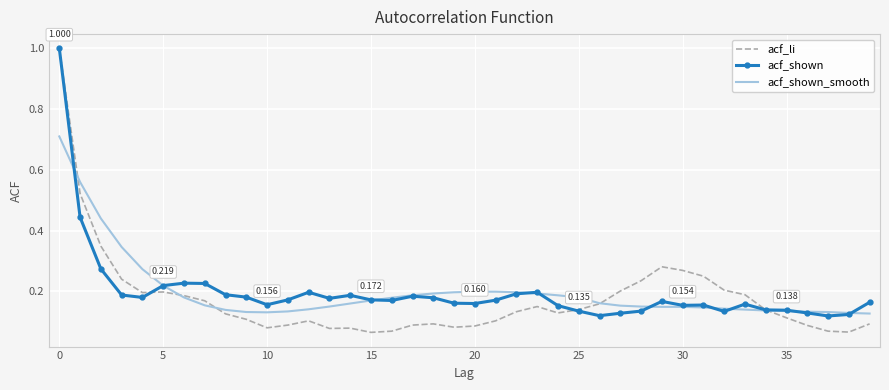

In acf_li, how many points are lower than both neighbors (excluding endpoints)?

7